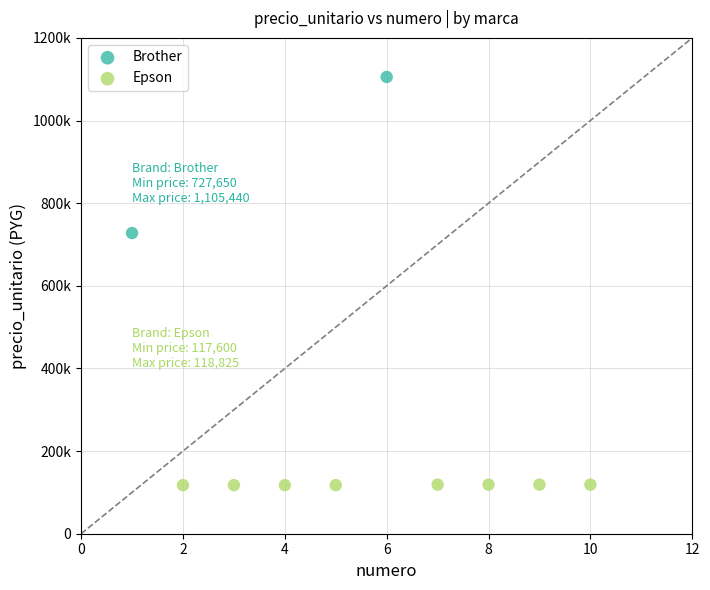

What are all the series names shown in the legend?

Brother, Epson